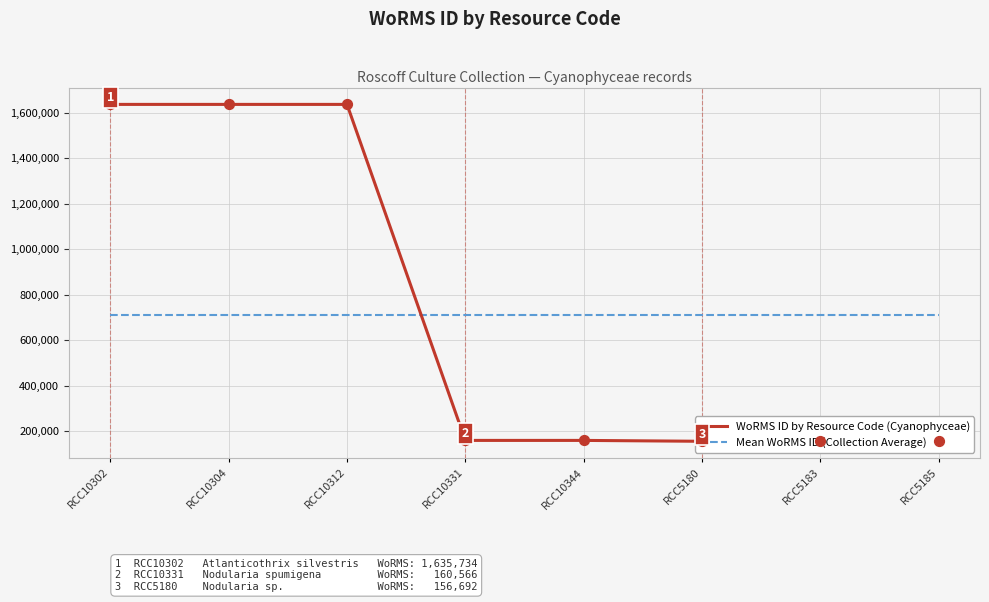

What is the total value across all series at RCC10331?

872867